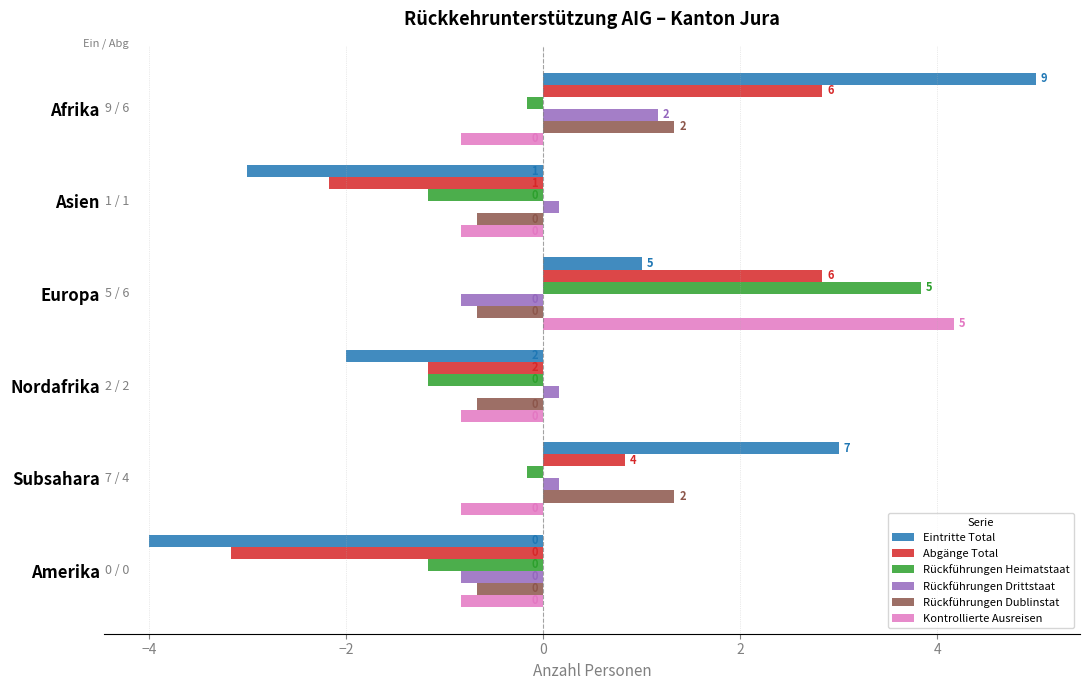

What are all the series names shown in the legend?

Eintritte Total, Abgänge Total, Rückführungen Heimatstaat, Rückführungen Drittstaat, Rückführungen Dublinstat, Kontrollierte Ausreisen